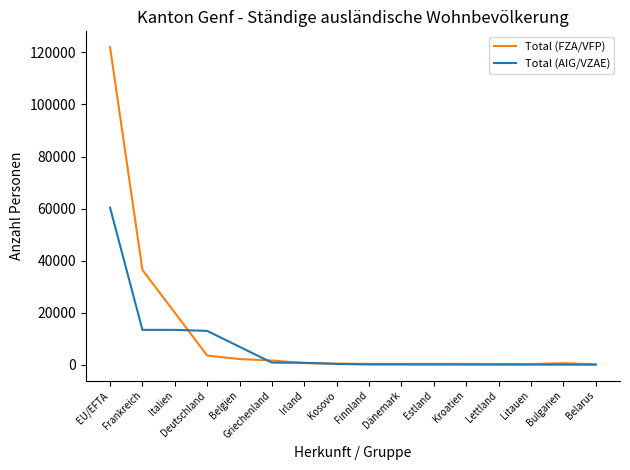

True or false: Total (AIG/VZAE) has a value of 57 at Estland.

True